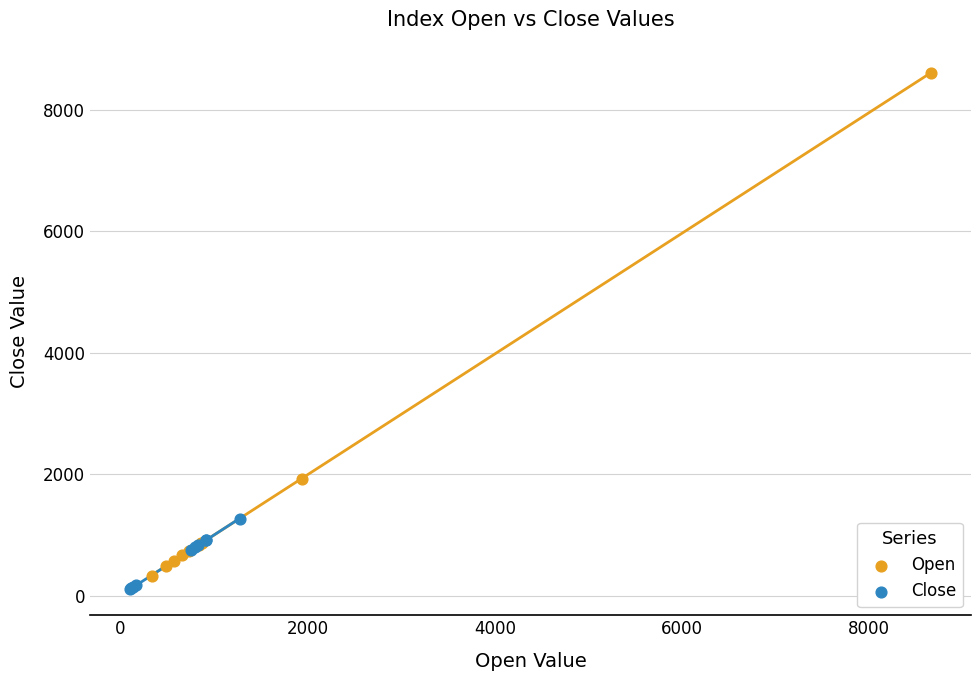

Which series reaches the maximum Y coordinate?

Open